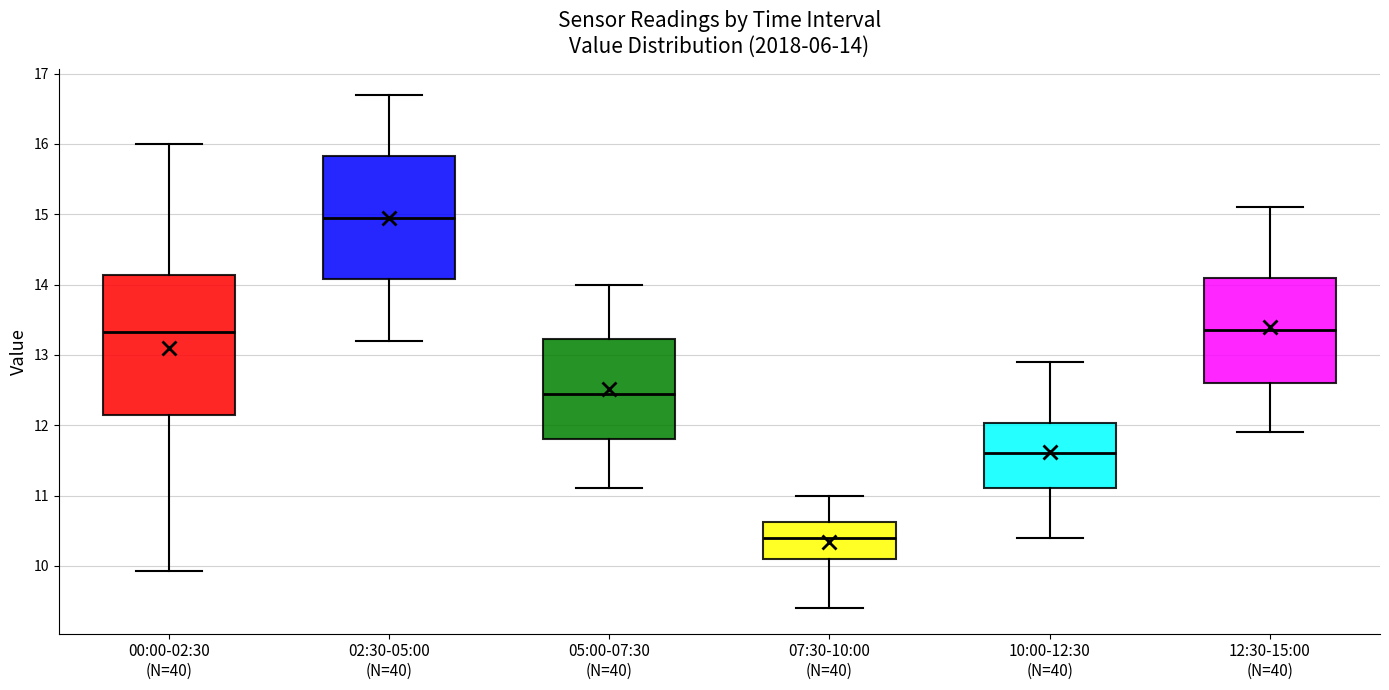

Which box's median line is the highest?

02:30-05:00 (N=40)